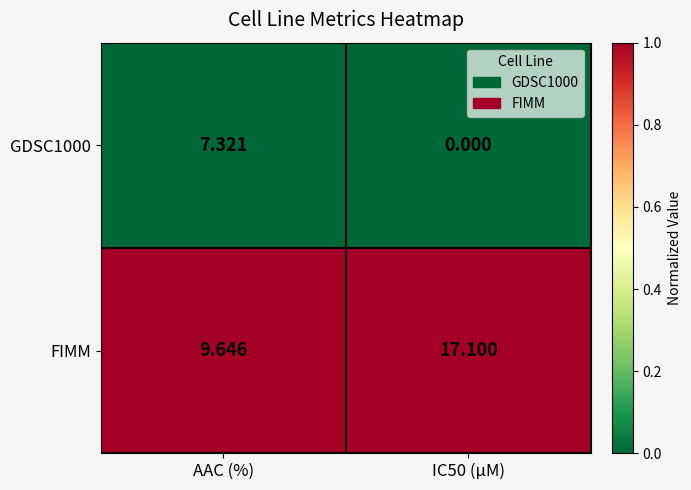

At which label does GDSC1000 first exceed 7?

AAC (%)